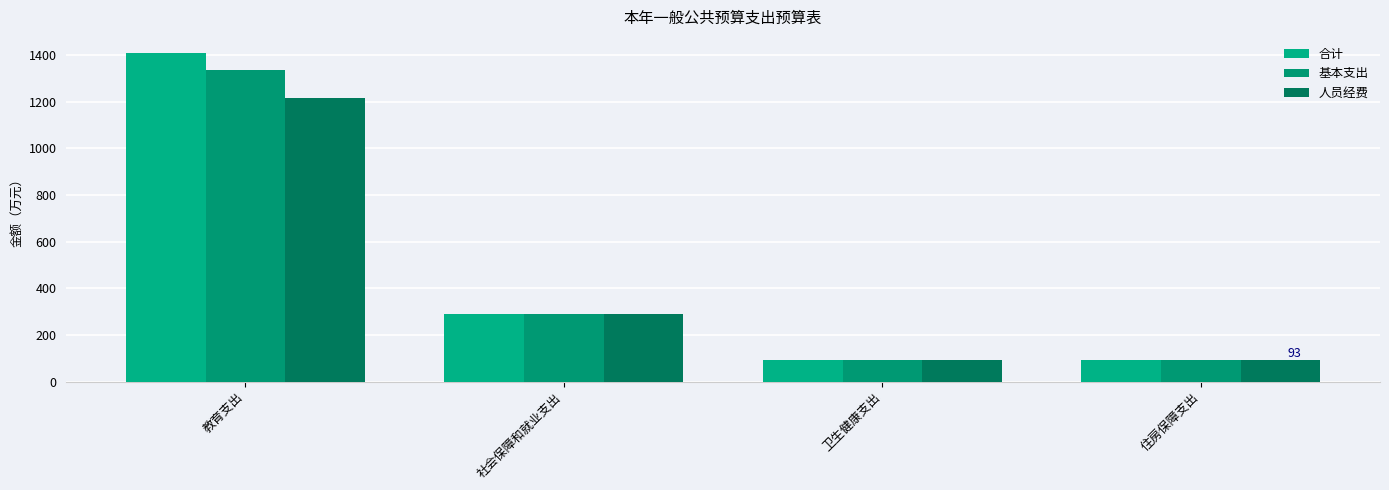

What are all the series names shown in the legend?

合计, 基本支出, 人员经费